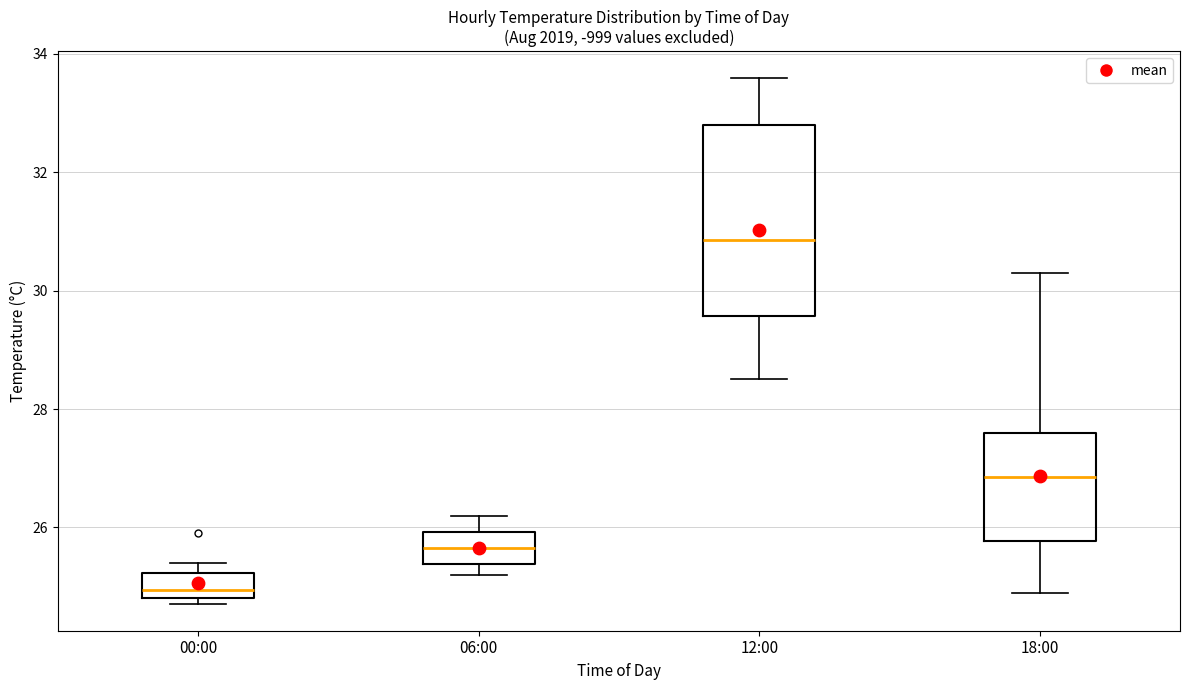

Which box has the lowest median line?

00:00